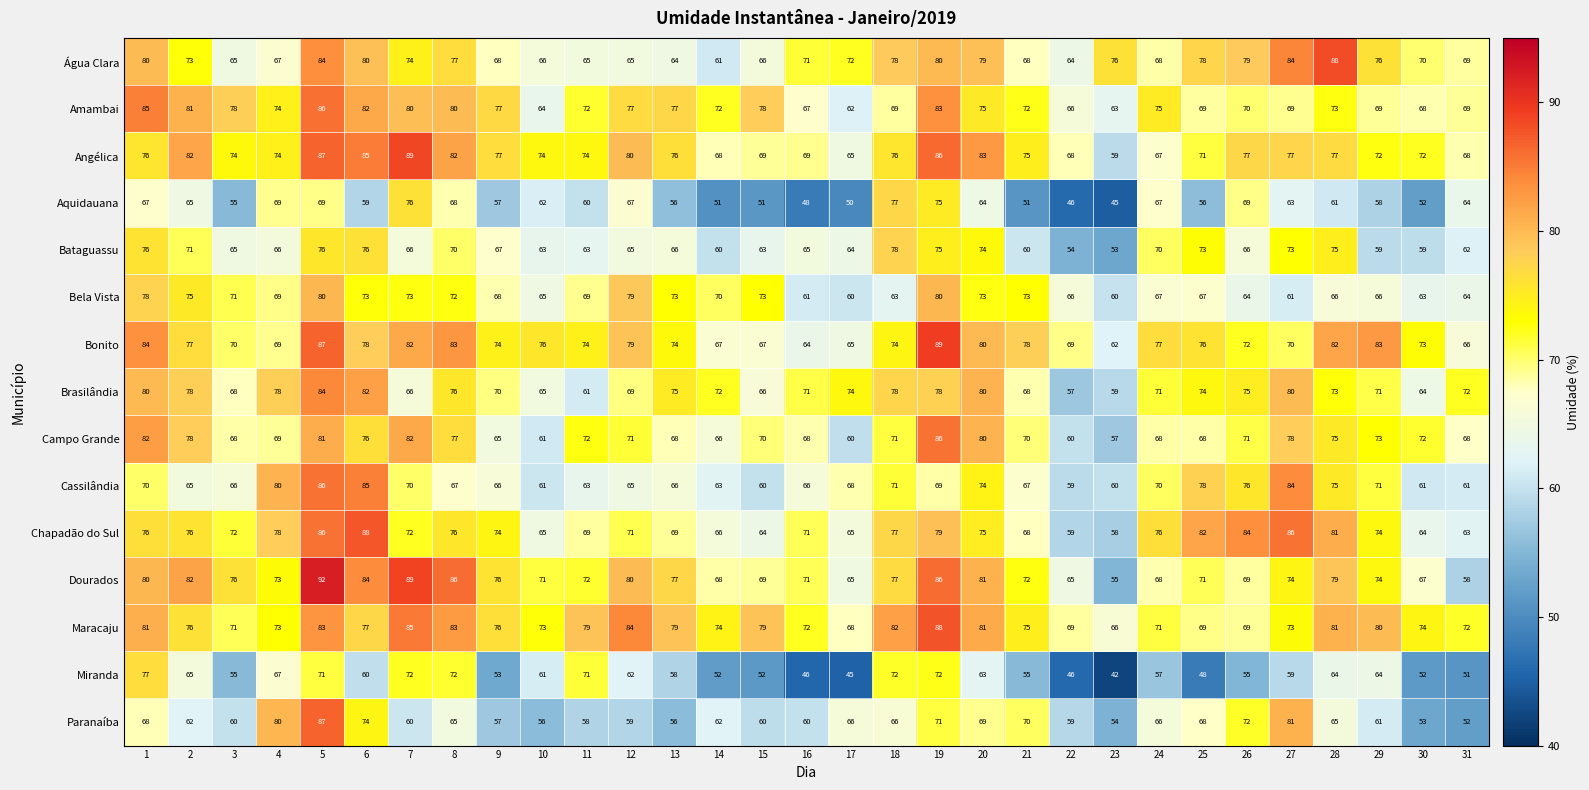

Is it true that Bataguassu equals 59 at 29?

True